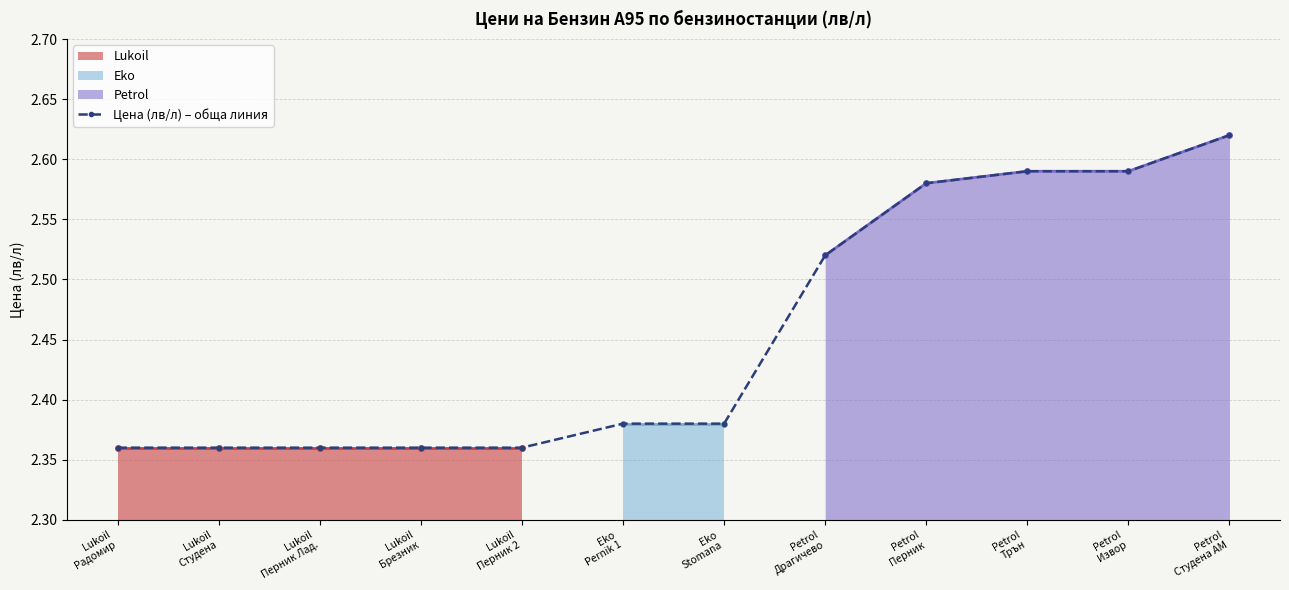

True or false: the data has more than 1 interior local peaks.

False